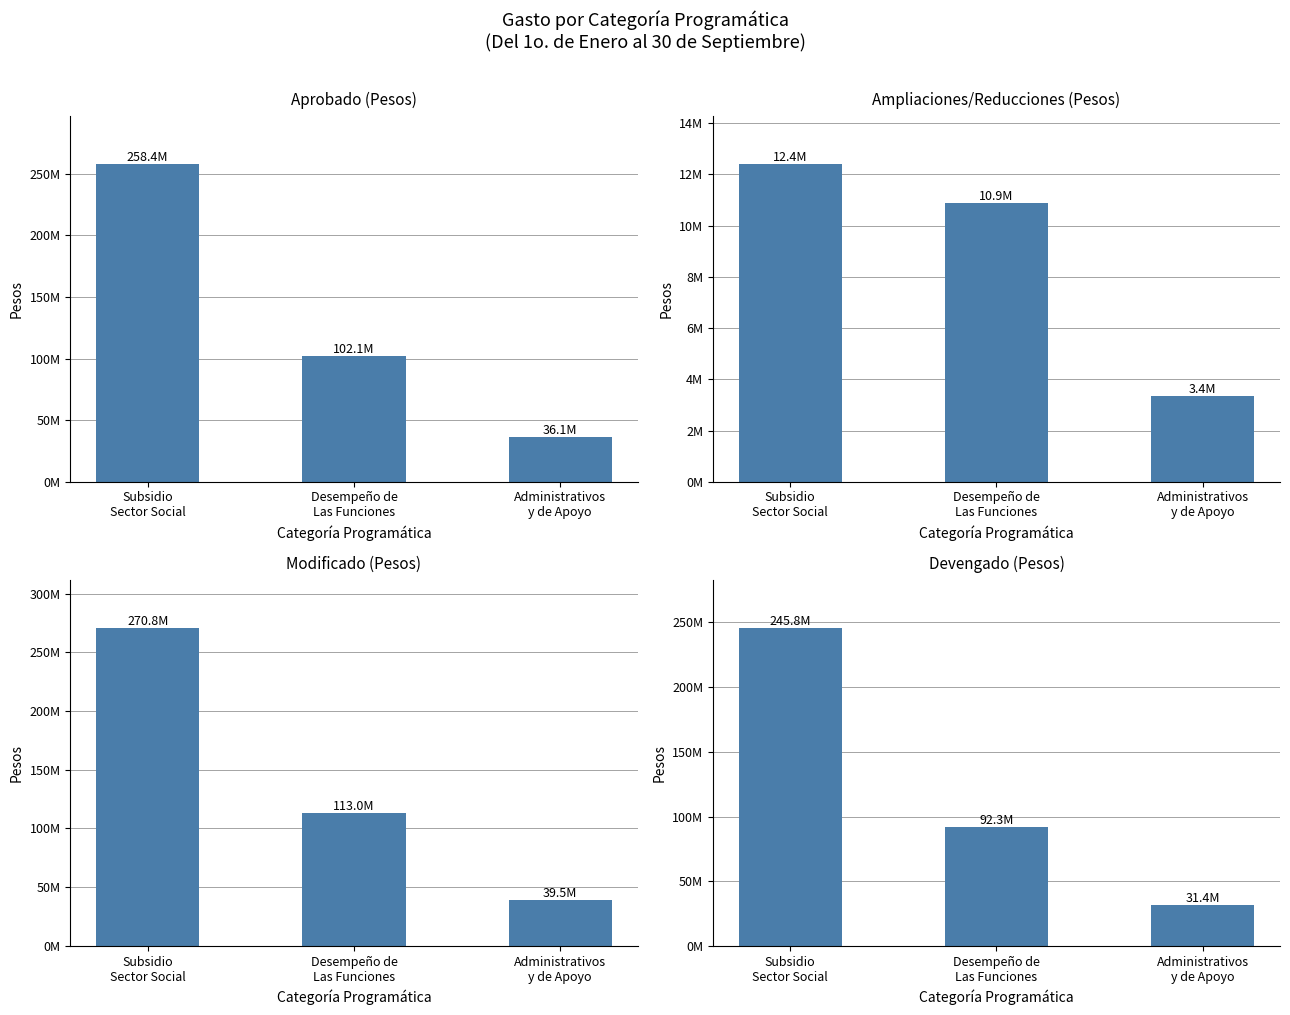

How many values in the Devengado series exceed 92296312?

2